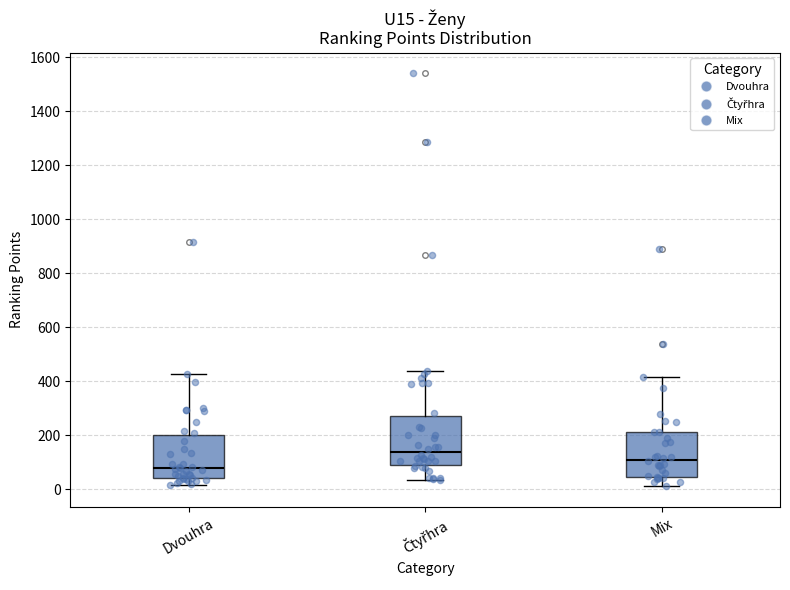

Which box's median line is the lowest?

Dvouhra